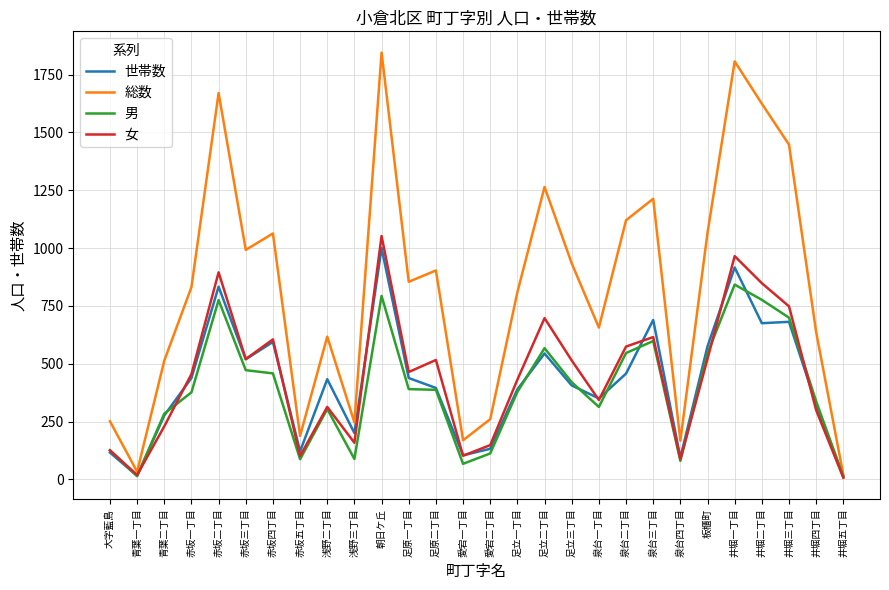

How many series are shown in this chart?

4